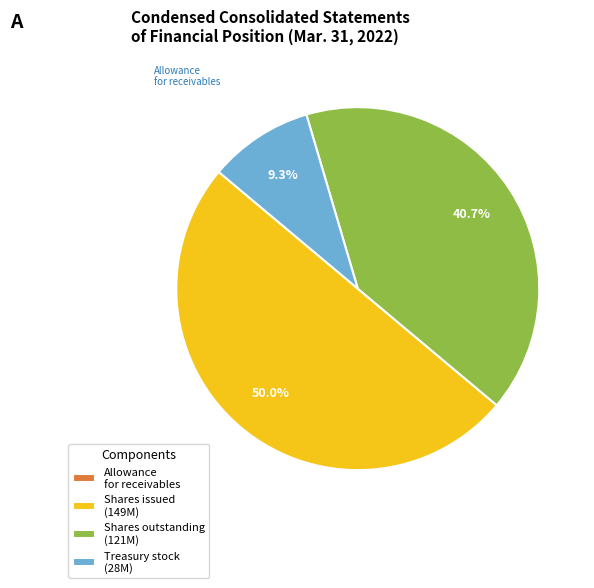

Is Treasury stock (28M) the majority of the pie?

No